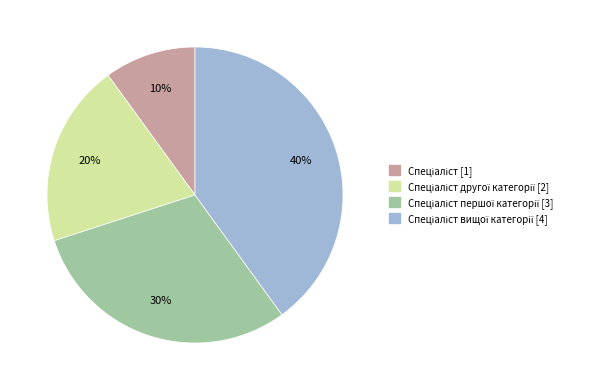

Is there a majority slice in this chart?

No